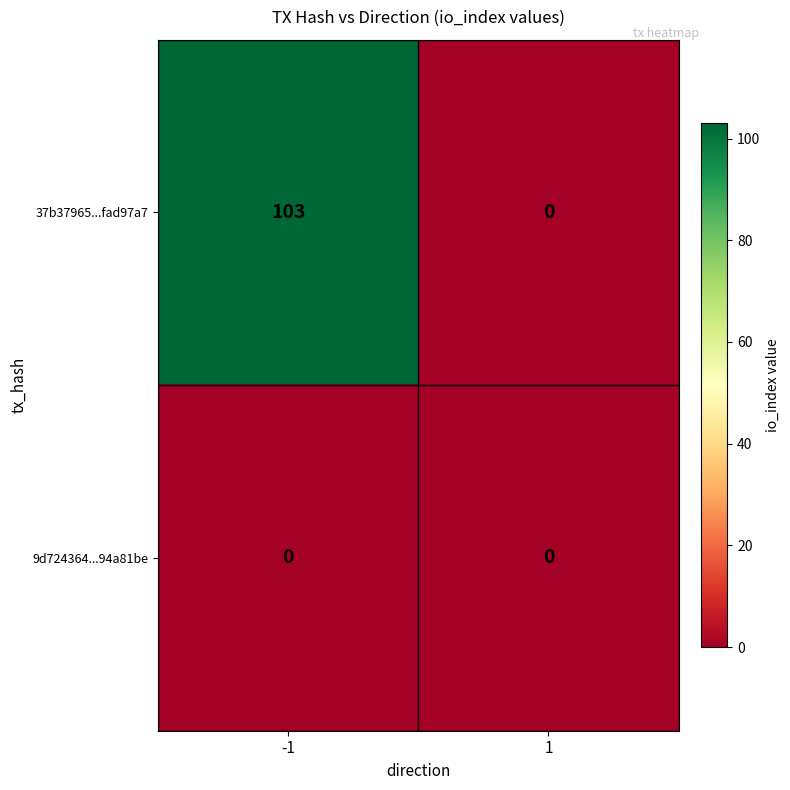

True or false: 9d724364...94a81be has a value of 0 at 1.

True